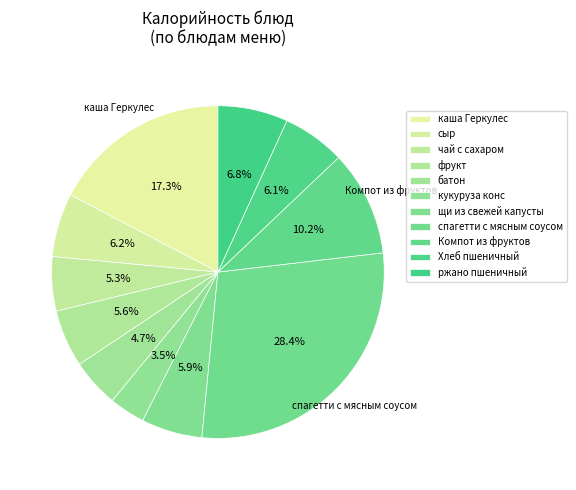

Approximately how many times larger is the value at каша Геркулес compared to Компот из фруктов?

1.7